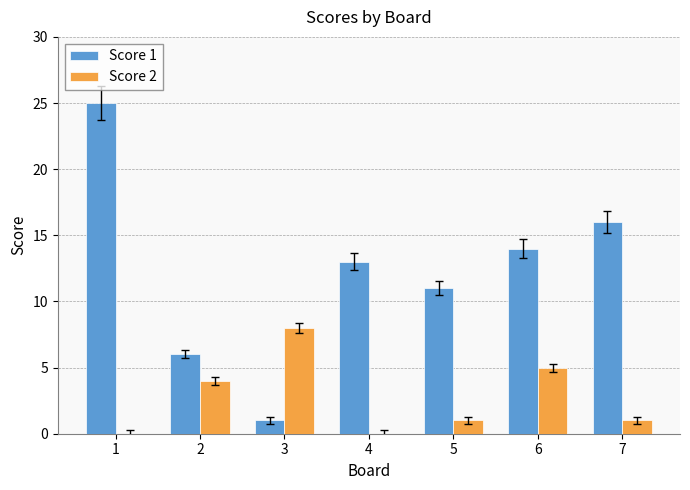

What is the sum of all Score 2 values?

19